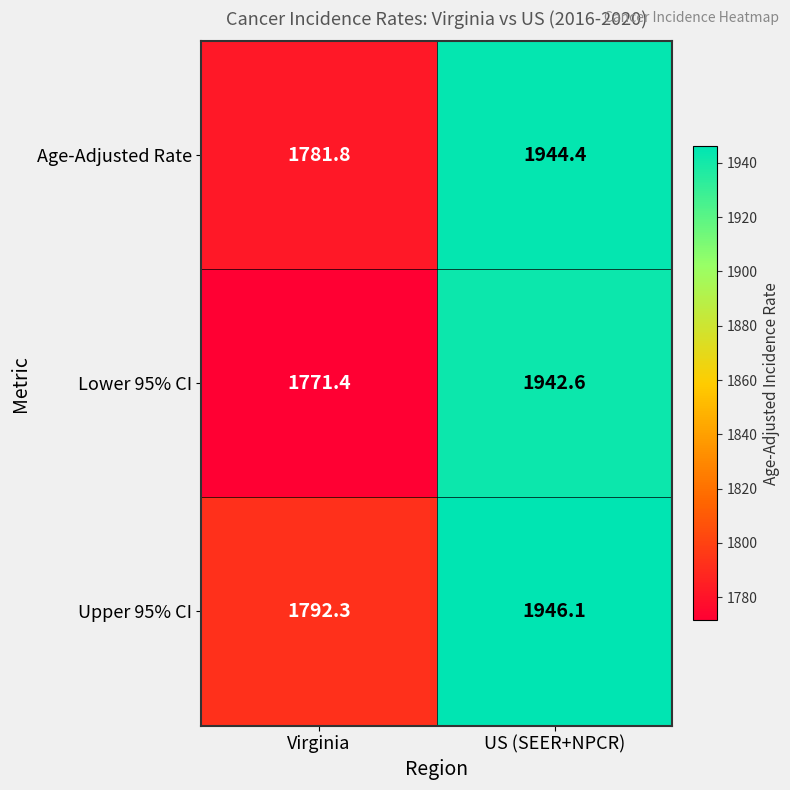

What value does the Upper 95% CI series have at US (SEER+NPCR)?

1946.1